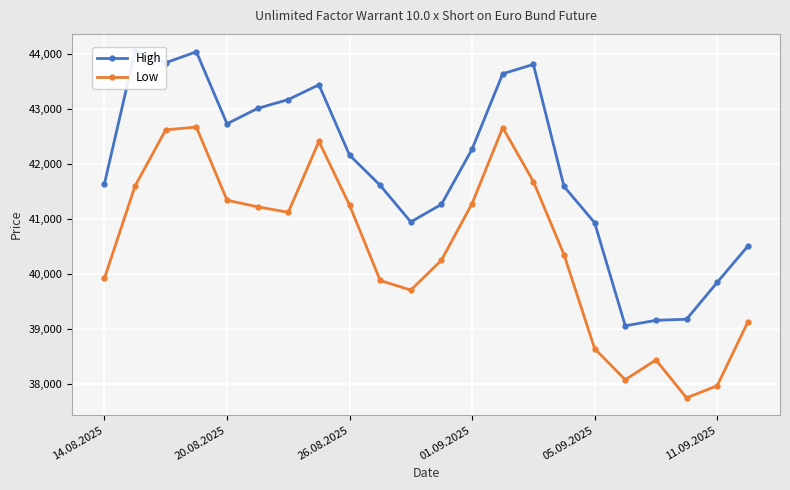

Rank the series by their maximum value, from lowest to highest.

Low, High